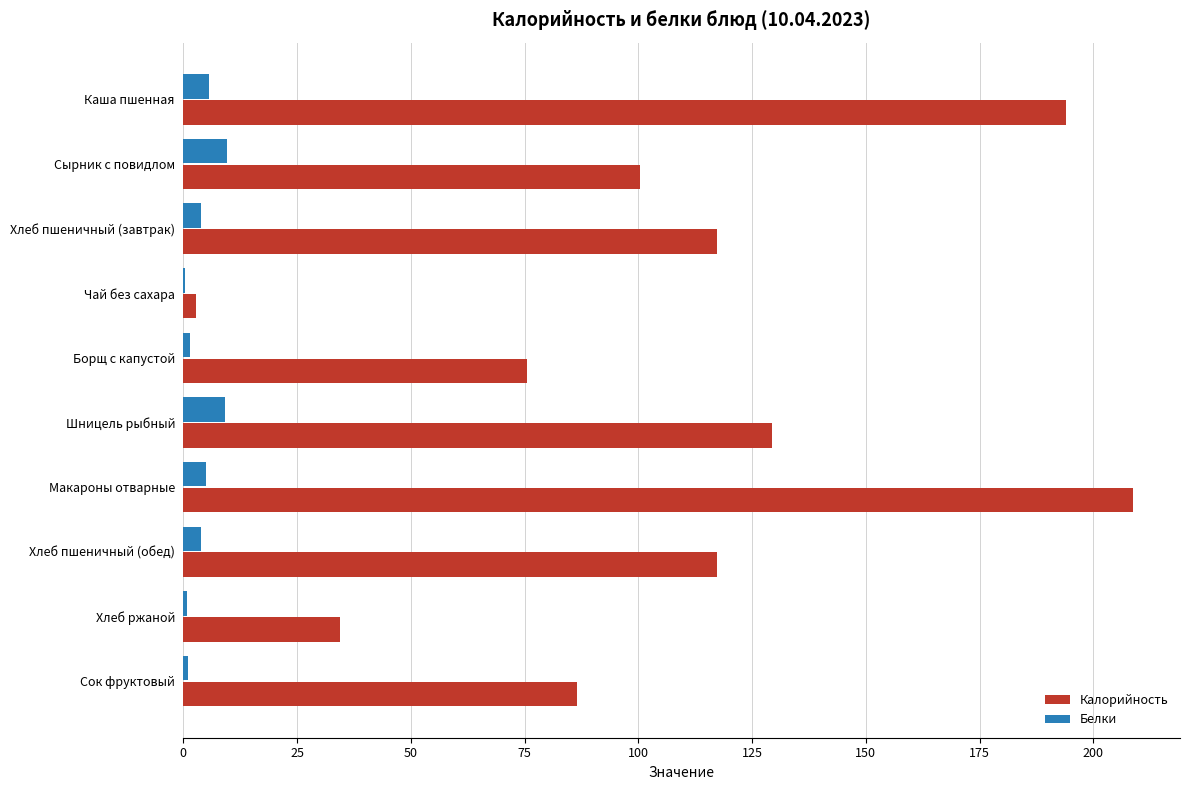

Read the Калорийность value at Макароны отварные.

208.6